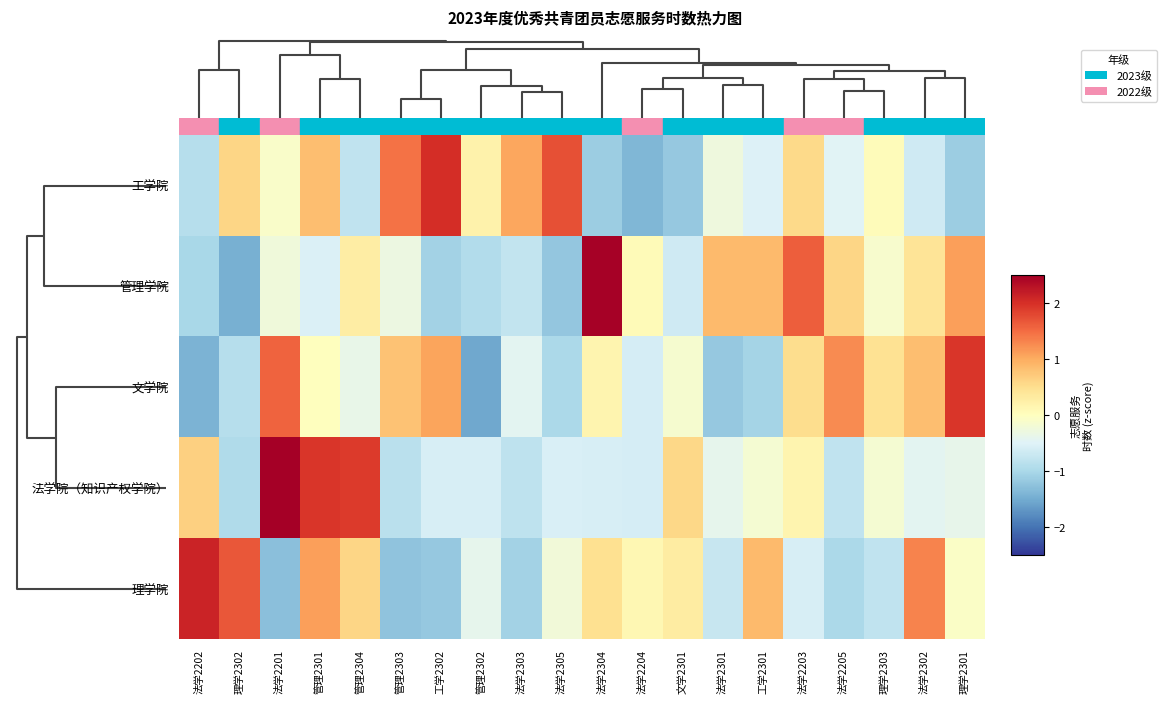

How many series are shown in this chart?

5